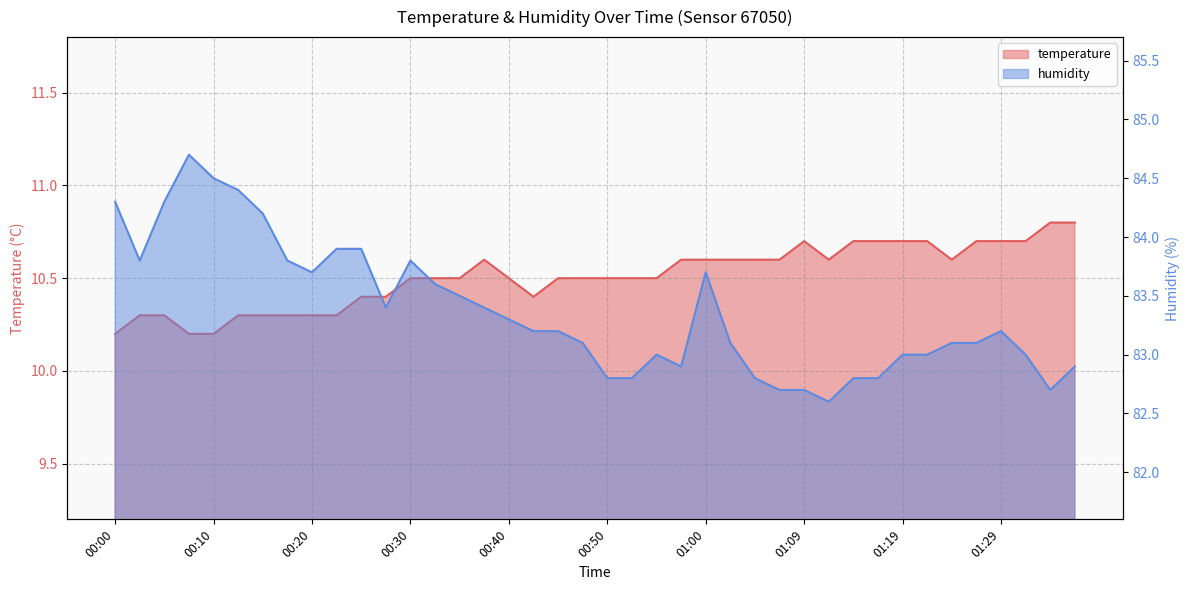

What is the minimum value shown in the chart?

10.2